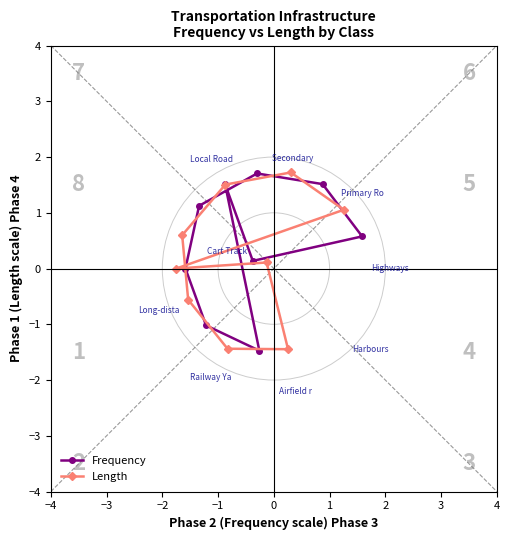

How many values in the Length series exceed 0?

6